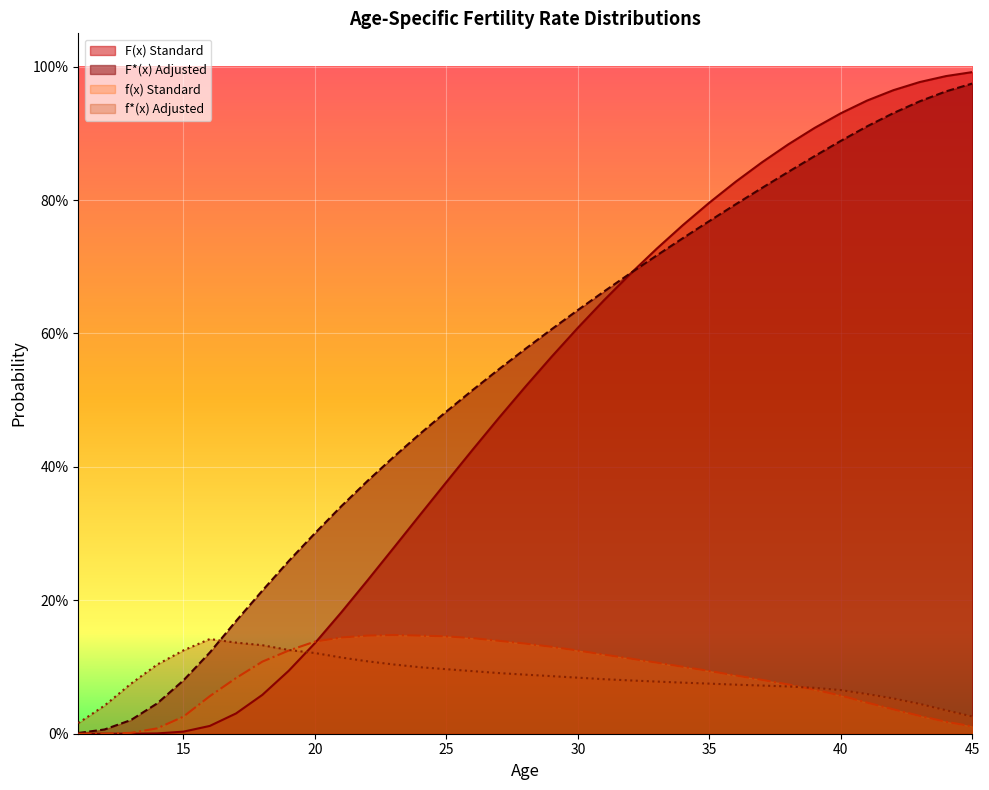

Reading left to right, list all the values displayed in this chart.

F(x) Standard: 0.0	0.0	0.0	0.0	0.0	0.0	0.0	0.1	0.1	0.1	0.2	0.2	0.3	0.3	0.4	0.4	0.5	0.5	0.6	0.6	0.7	0.7	0.7	0.8	0.8	0.8	0.9	0.9	0.9	0.9	0.9	1.0	1.0	1.0	1.0
F*(x) Adjusted: 0.0	0.0	0.0	0.0	0.1	0.1	0.2	0.2	0.3	0.3	0.3	0.4	0.4	0.4	0.5	0.5	0.5	0.6	0.6	0.6	0.7	0.7	0.7	0.7	0.8	0.8	0.8	0.8	0.9	0.9	0.9	0.9	0.9	1.0	1.0
f(x) Standard: 0.0	0.0	0.0	0.0	0.0	0.1	0.1	0.1	0.1	0.1	0.1	0.1	0.1	0.1	0.1	0.1	0.1	0.1	0.1	0.1	0.1	0.1	0.1	0.1	0.1	0.1	0.1	0.1	0.1	0.1	0.0	0.0	0.0	0.0	0.0
f*(x) Adjusted: 0.0	0.0	0.1	0.1	0.1	0.1	0.1	0.1	0.1	0.1	0.1	0.1	0.1	0.1	0.1	0.1	0.1	0.1	0.1	0.1	0.1	0.1	0.1	0.1	0.1	0.1	0.1	0.1	0.1	0.1	0.1	0.1	0.0	0.0	0.0